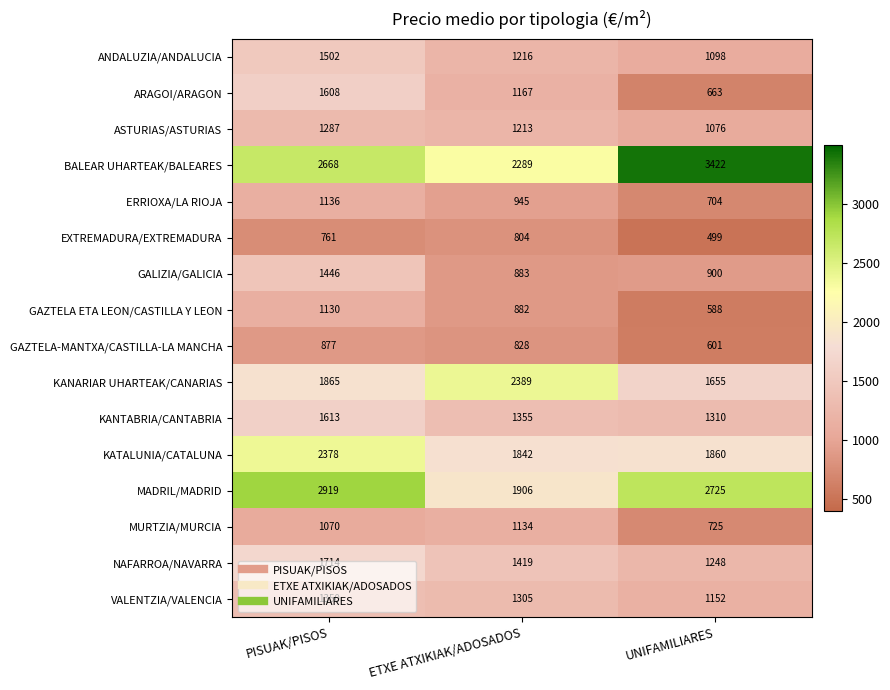

How many NAFARROA/NAVARRA values are between 1248 and 1714?

3